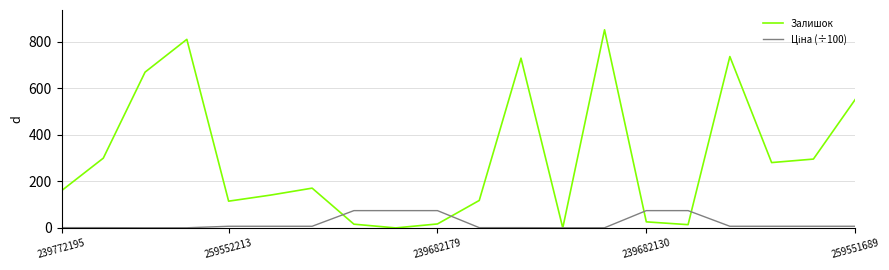

What is the greatest value displayed?

852.0